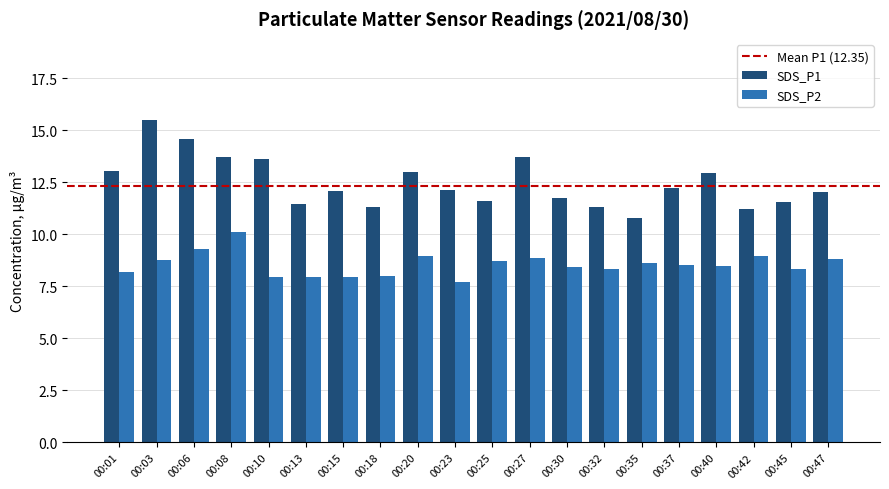

What is the value of the SDS_P1 bar at the 14th from the left?

11.3